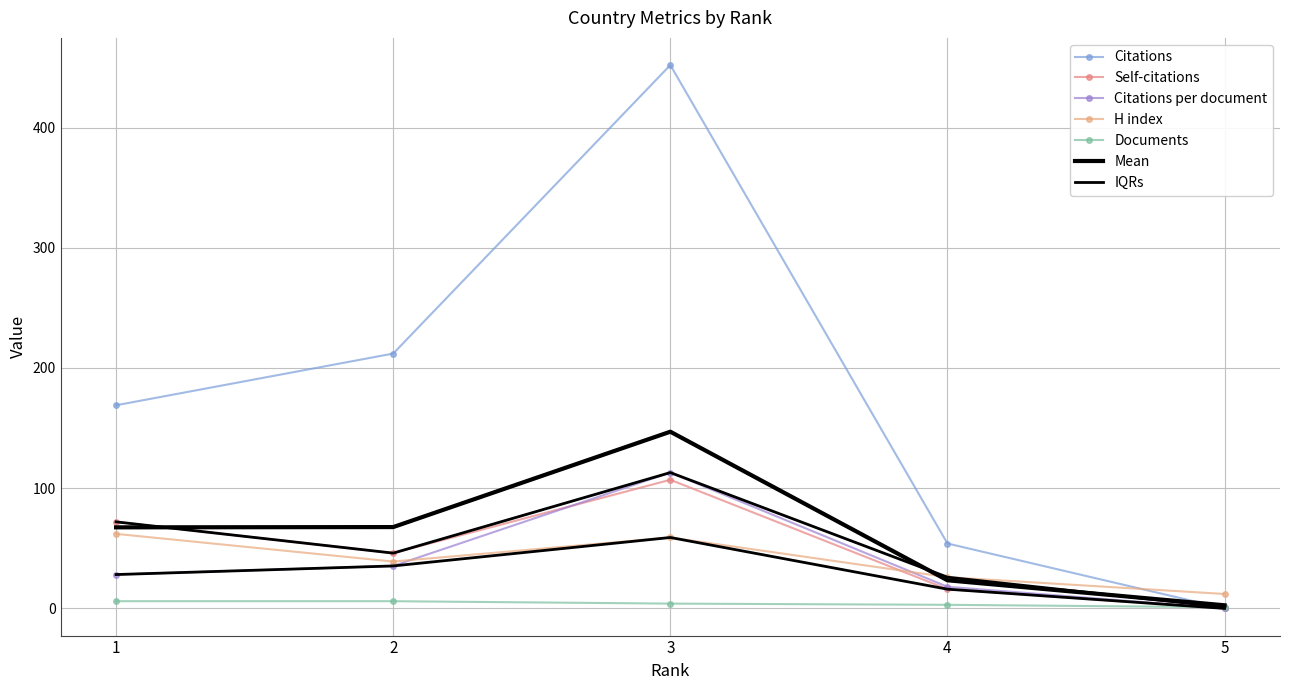

Which series ends up on top after the final intersection of Self-citations and Citations per document?

Citations per document